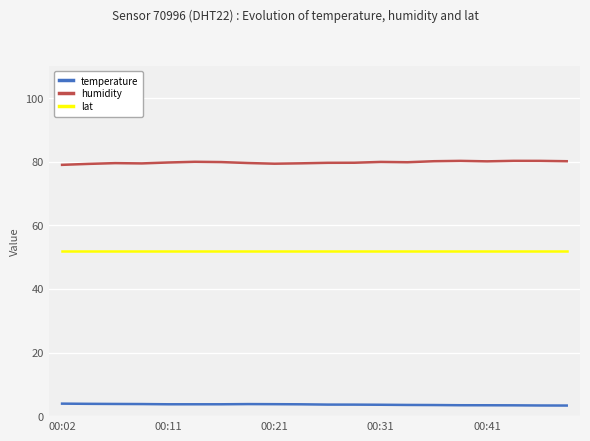

What is the difference between the maximum and minimum values in the temperature series?

0.6